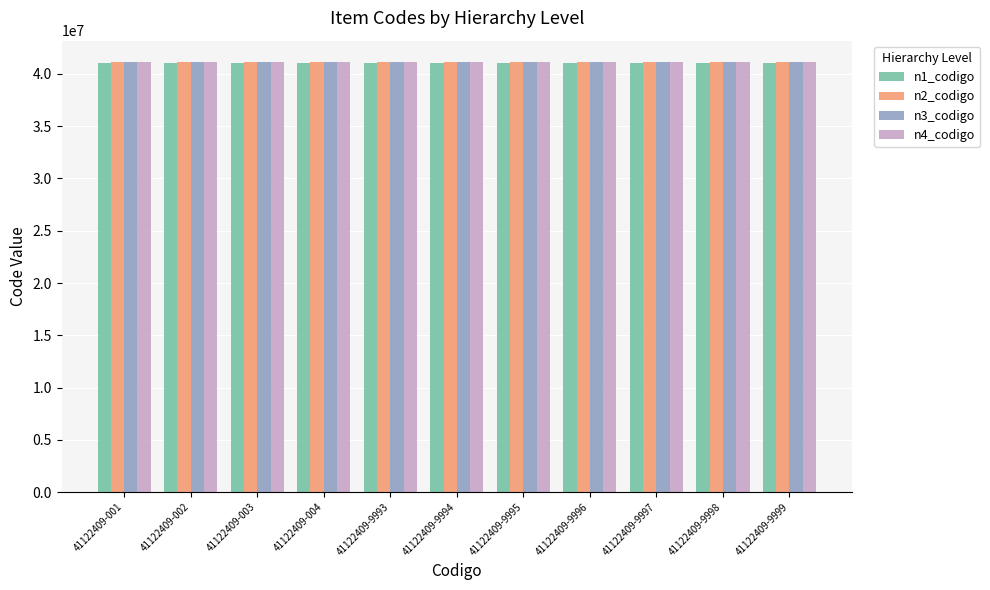

What is the approximate value of n1_codigo at 41122409-004?

41000000